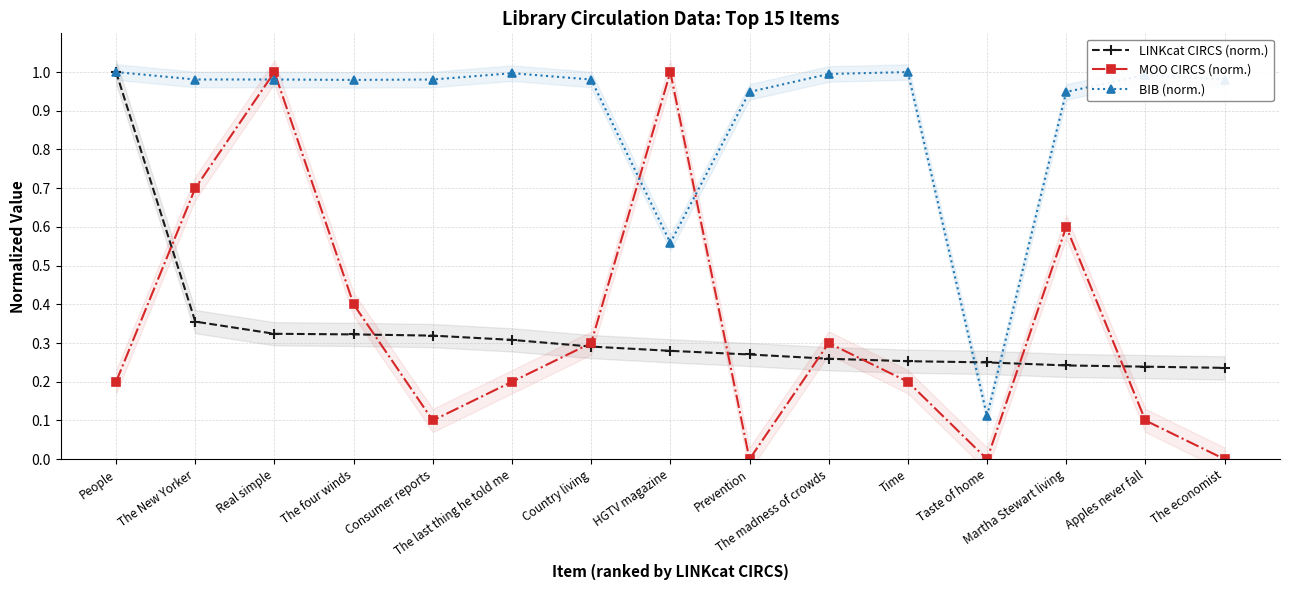

How many categories are shown in the chart?

15